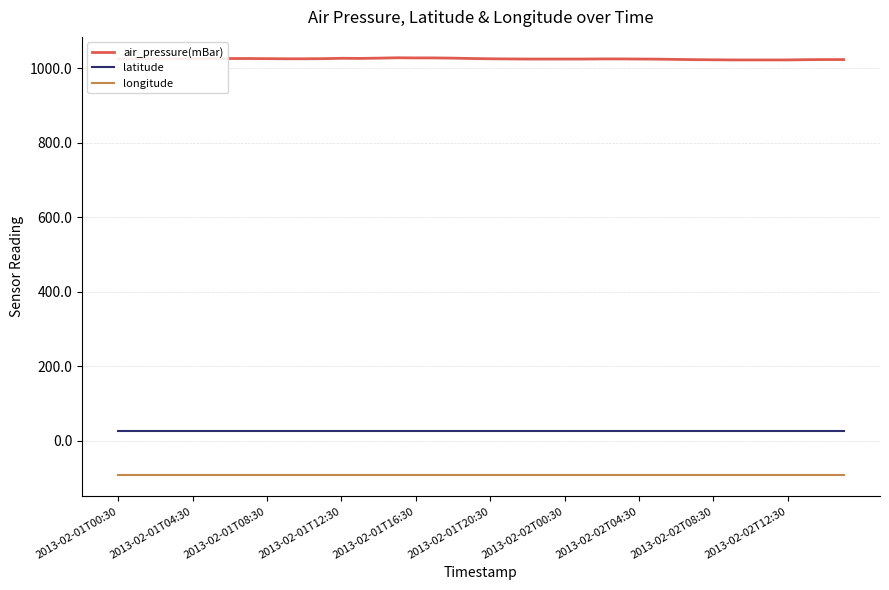

What is the smallest value displayed?

-92.5